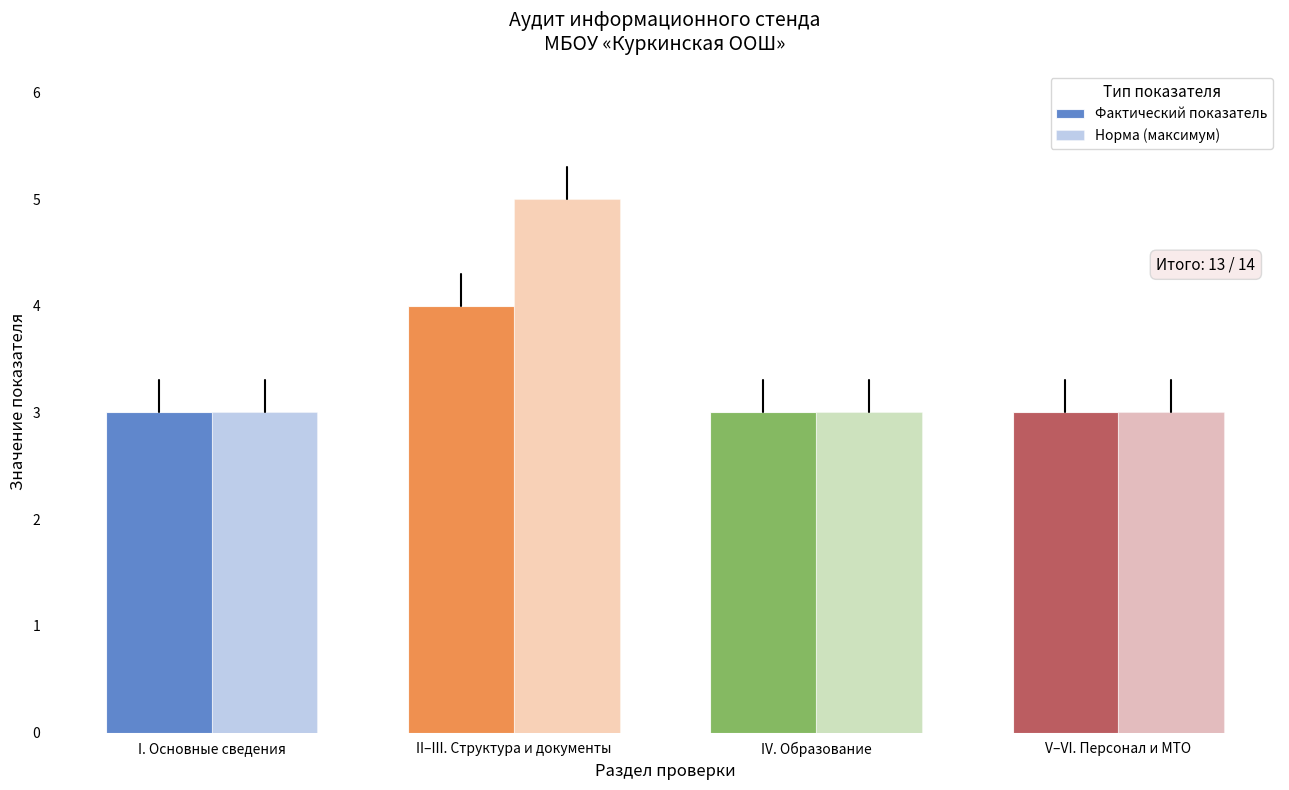

What is the difference between the maximum and minimum values in the Норма (максимум) series?

2